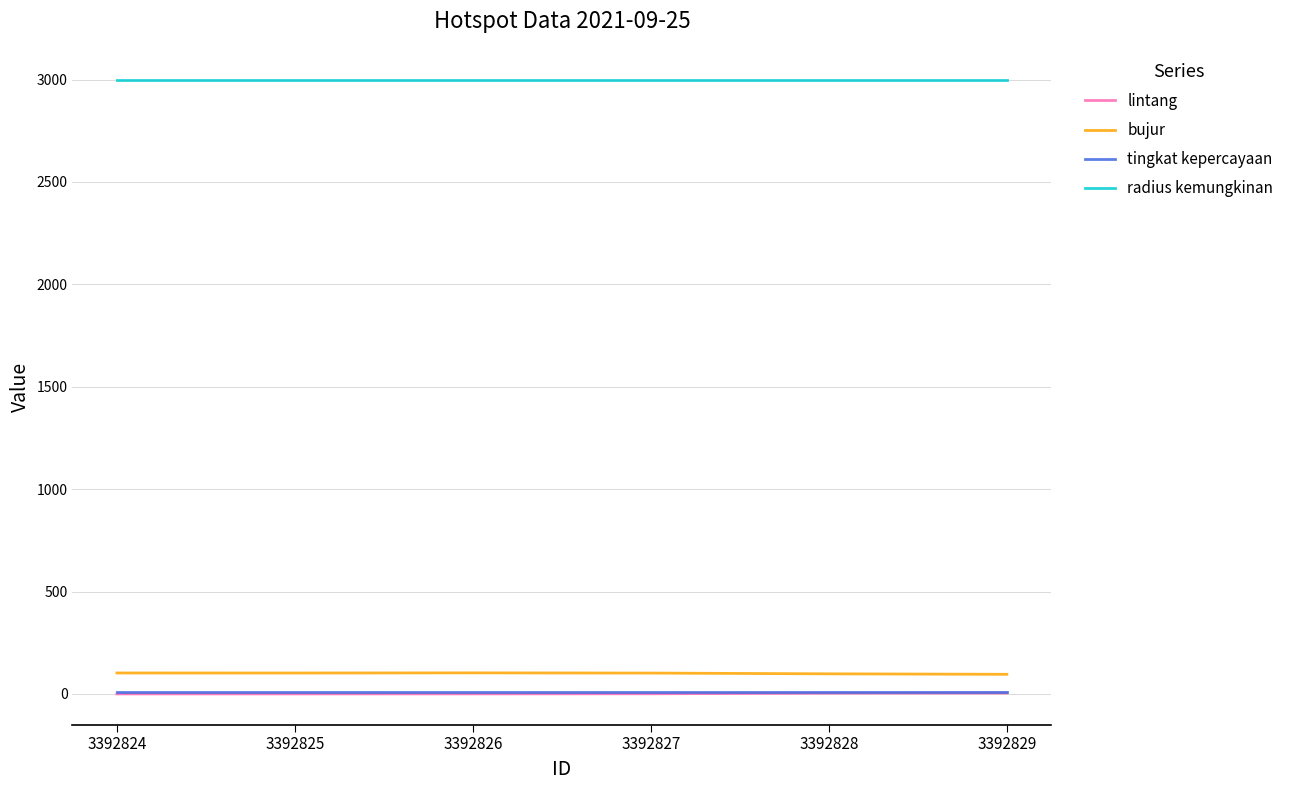

How many lines are shown in the chart?

4